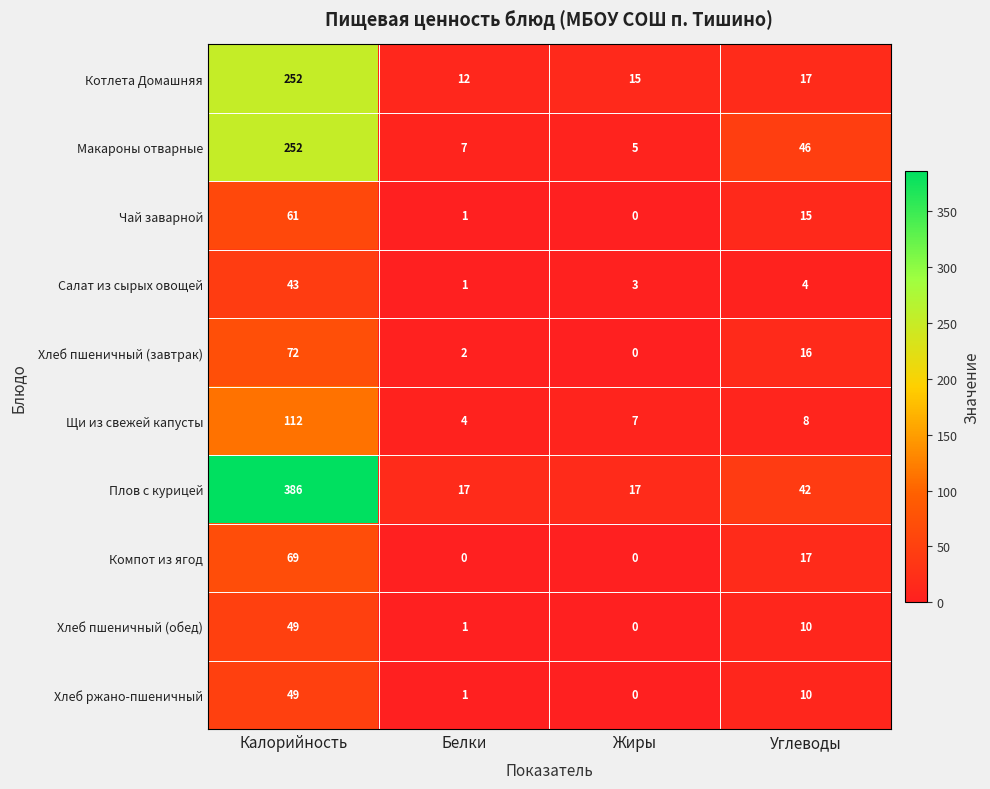

At which category is the sum across all series the highest?

Калорийность